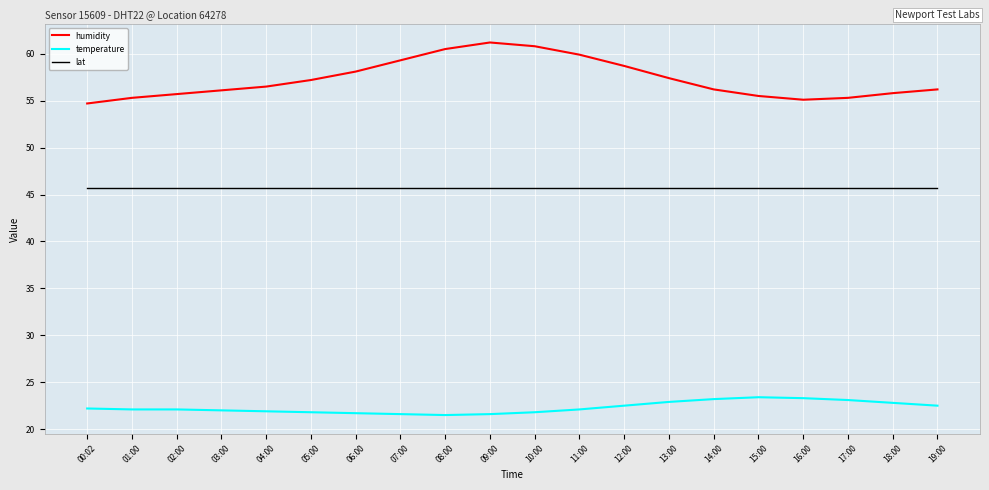

Which series has the largest total across all categories?

humidity